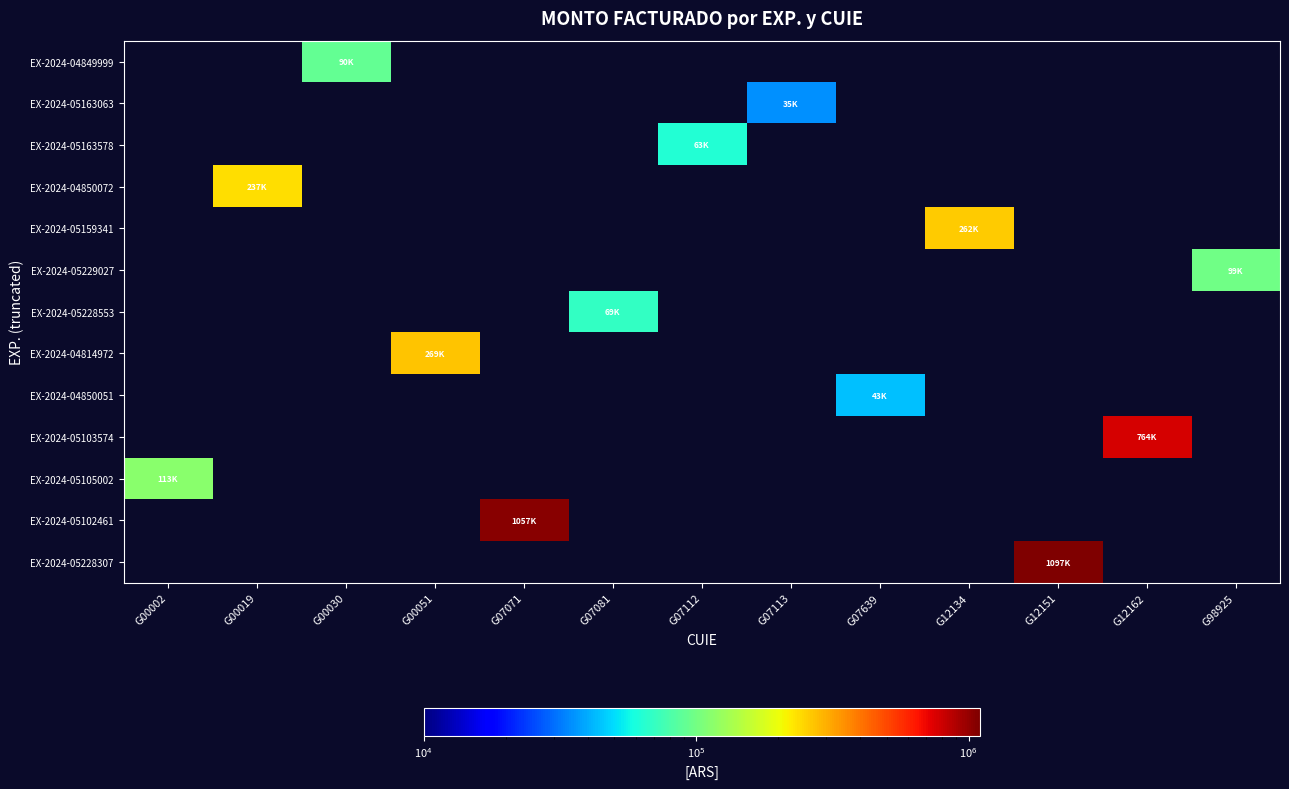

What is the greatest value displayed?

1097590.0